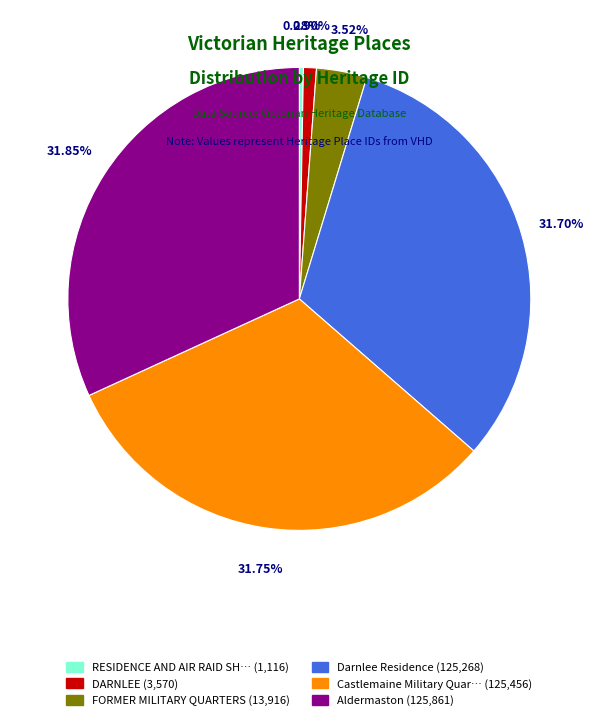

Is there a majority slice in this chart?

No